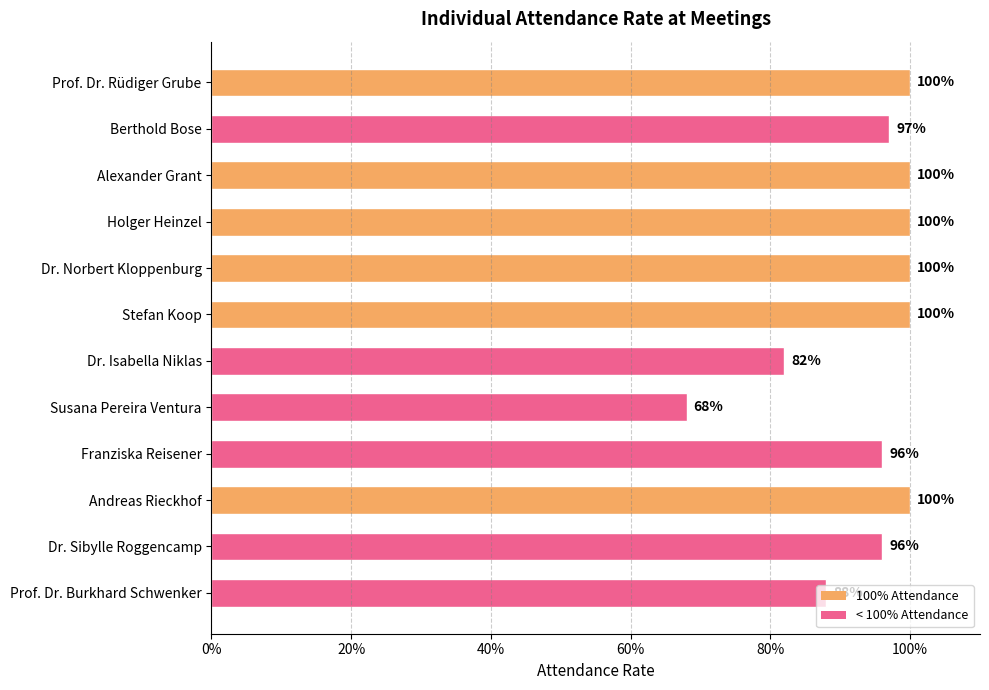

Does the chart contain any negative values?

No